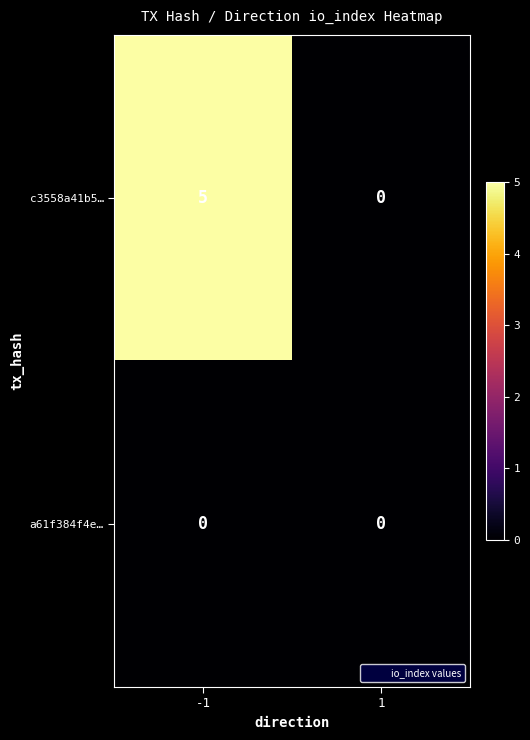

Reading left to right, extract all data points from this chart.

c3558a41b5…: 5	0
a61f384f4e…: 0	0